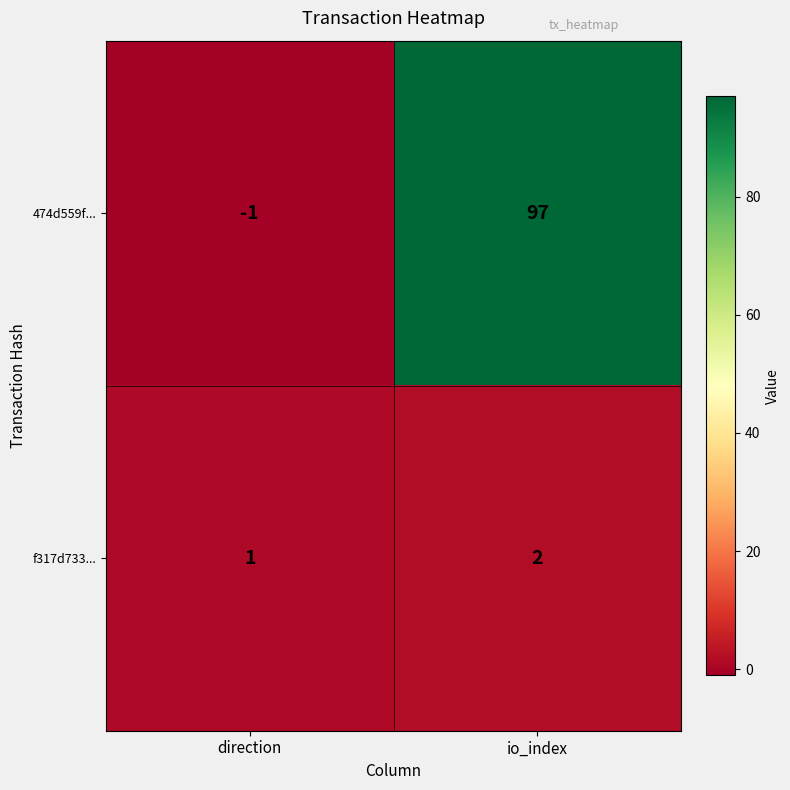

List the series in order of their overall mean, highest first.

474d559f..., f317d733...